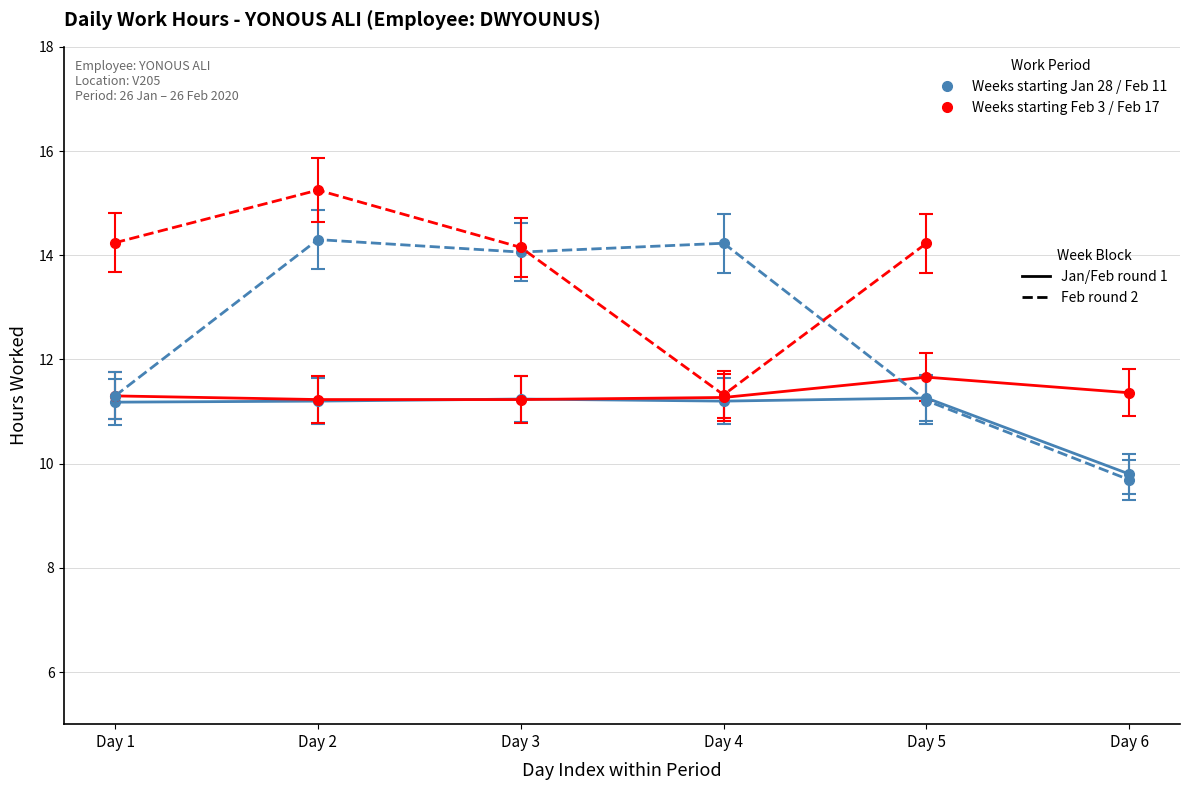

How many data points does each series have?

6